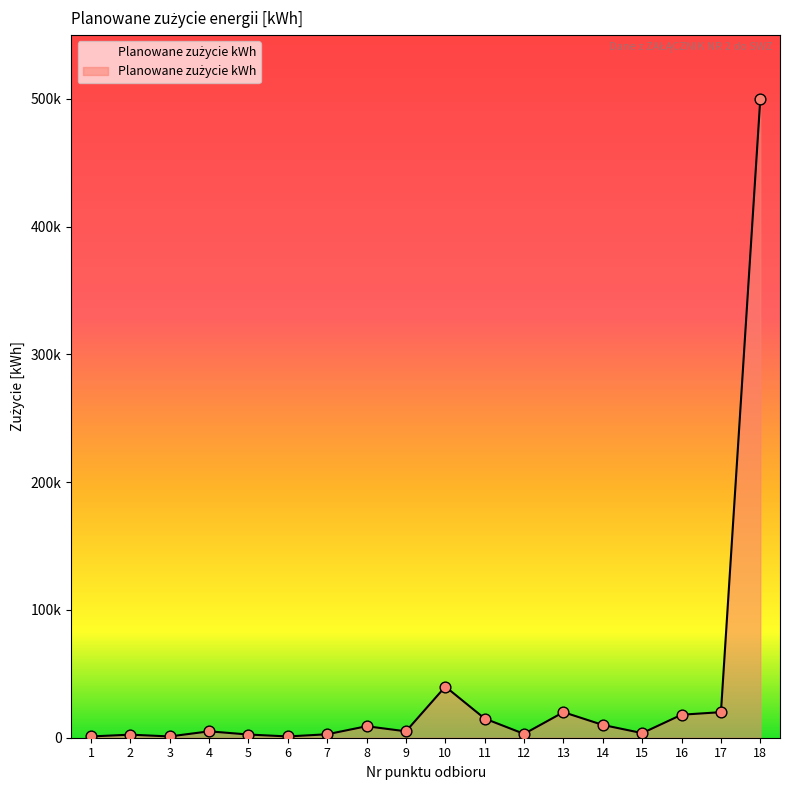

Approximately how many times larger is the value at 18 compared to 14?

50.0